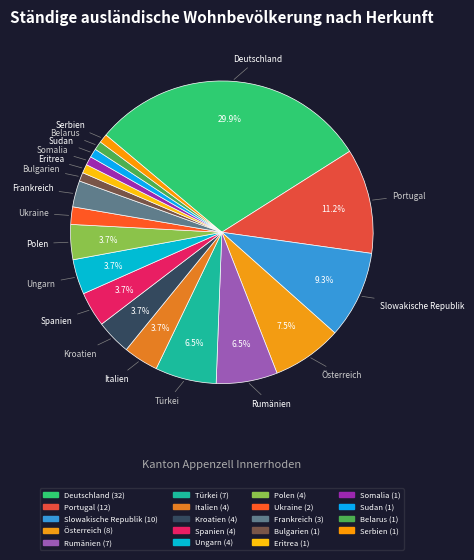

How much of the chart is everything except Sudan?

99.1%